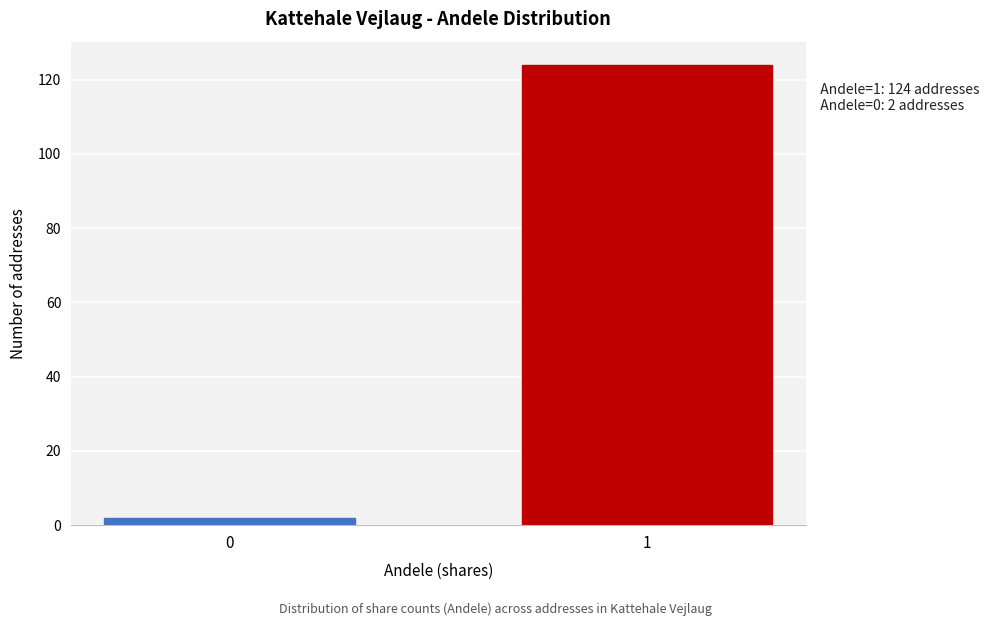

Reading left to right, extract all data points from this chart.

0=2	1=124